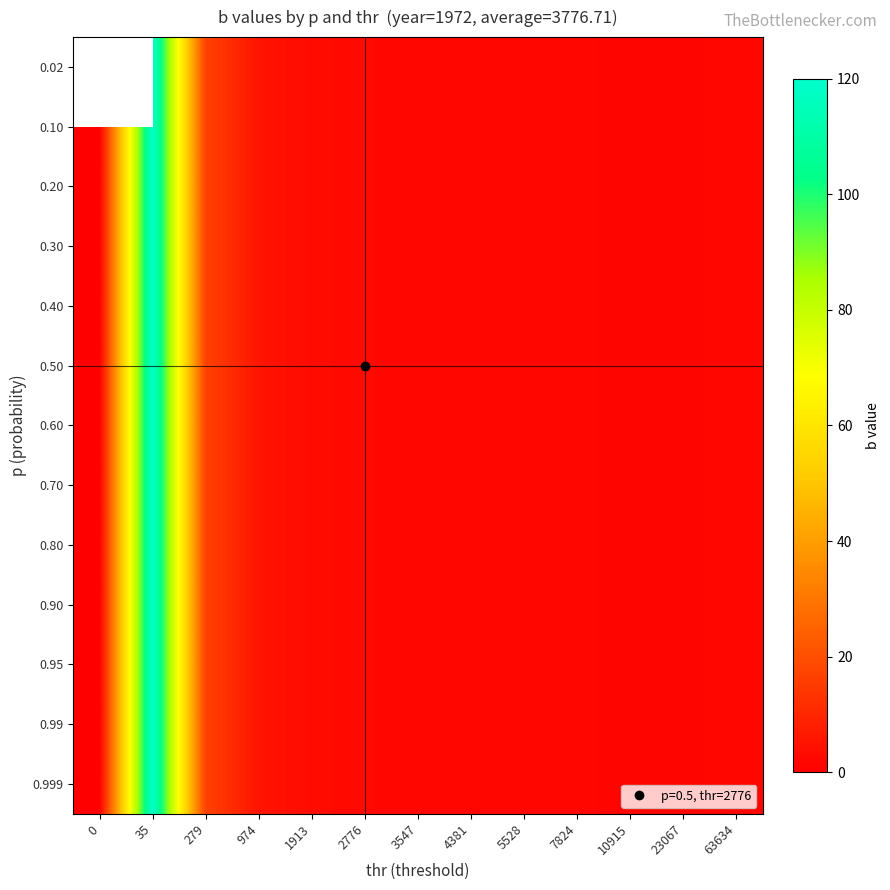

What is the sum of the 0.20 values at 0 and 63634?

1.9